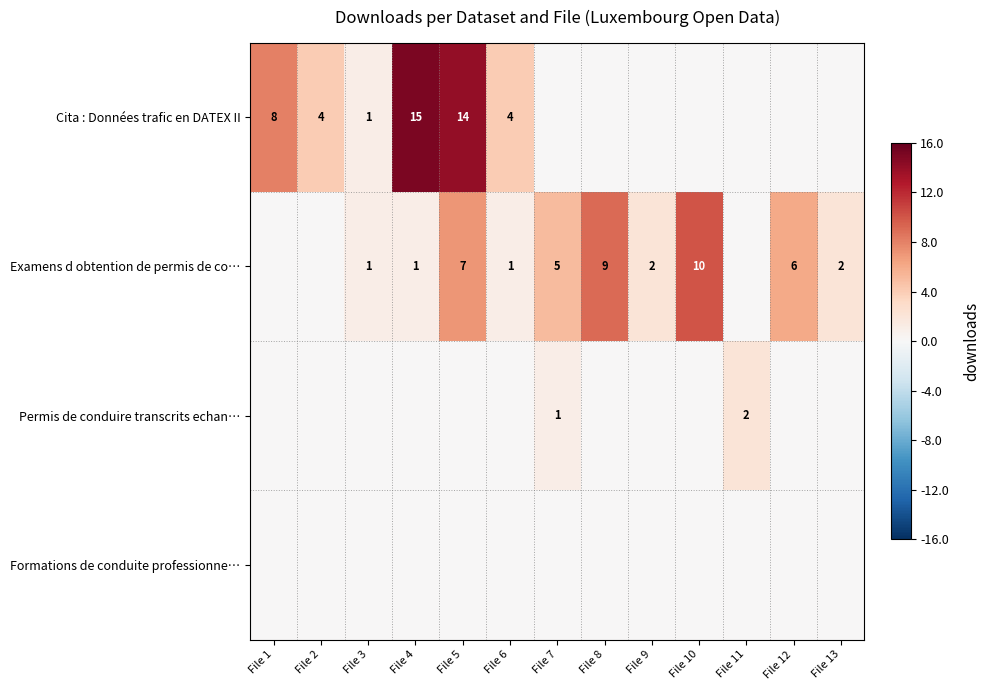

Is it true that Examens d obtention de permis de co… equals 1 at File 3?

True